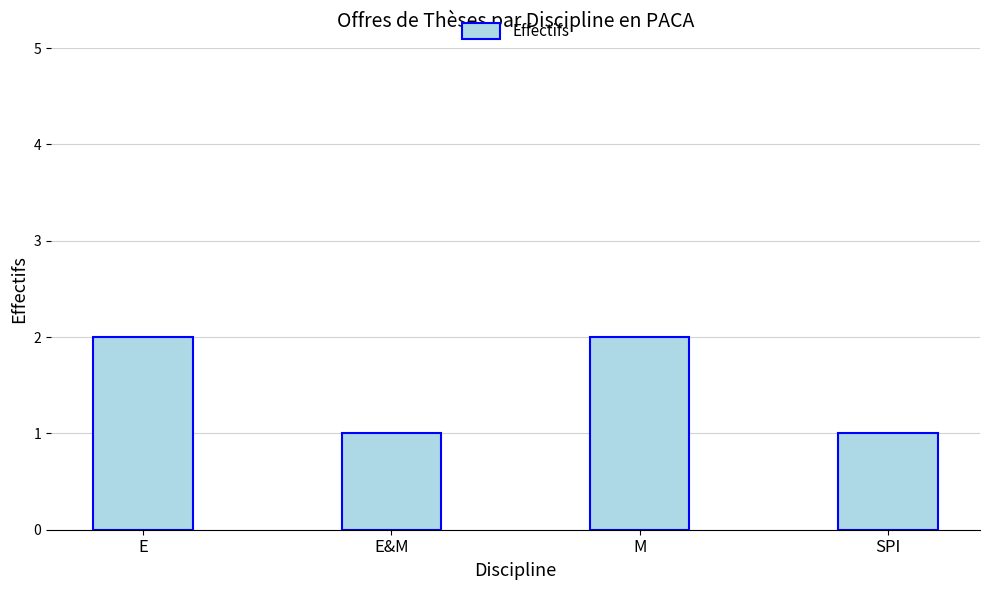

Read the value at M.

2